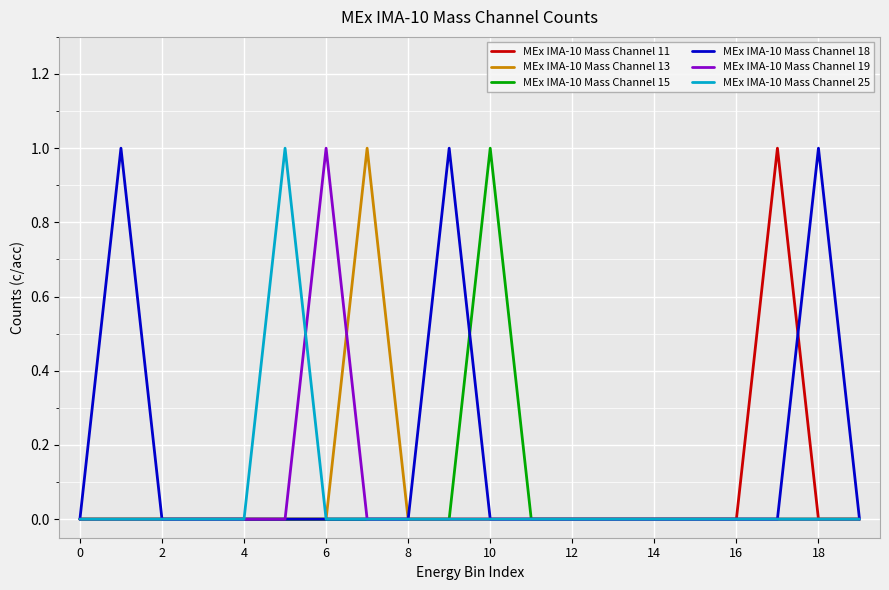

Reading left to right, what are all the values shown in this chart?

MEx IMA-10 Mass Channel 11: 0	0	0	0	0	0	0	0	0	0	0	0	0	0	0	0	0	1	0	0
MEx IMA-10 Mass Channel 13: 0	0	0	0	0	0	0	1	0	0	0	0	0	0	0	0	0	0	0	0
MEx IMA-10 Mass Channel 15: 0	0	0	0	0	0	0	0	0	0	1	0	0	0	0	0	0	0	0	0
MEx IMA-10 Mass Channel 18: 0	1	0	0	0	0	0	0	0	1	0	0	0	0	0	0	0	0	1	0
MEx IMA-10 Mass Channel 19: 0	0	0	0	0	0	1	0	0	0	0	0	0	0	0	0	0	0	0	0
MEx IMA-10 Mass Channel 25: 0	0	0	0	0	1	0	0	0	0	0	0	0	0	0	0	0	0	0	0